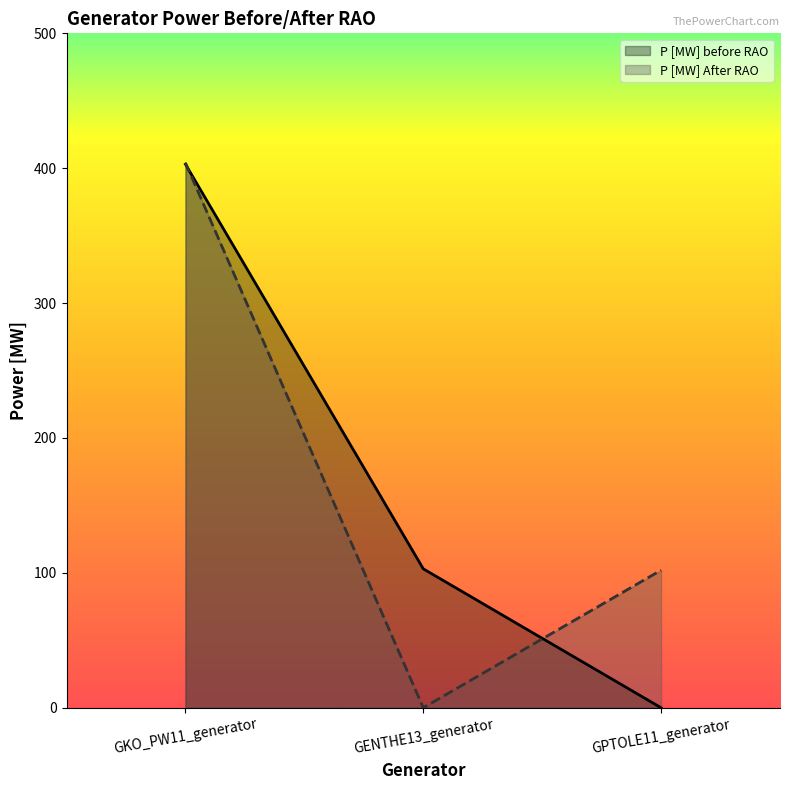

At which label does P [MW] before RAO first exceed 103?

GKO_PW11_generator